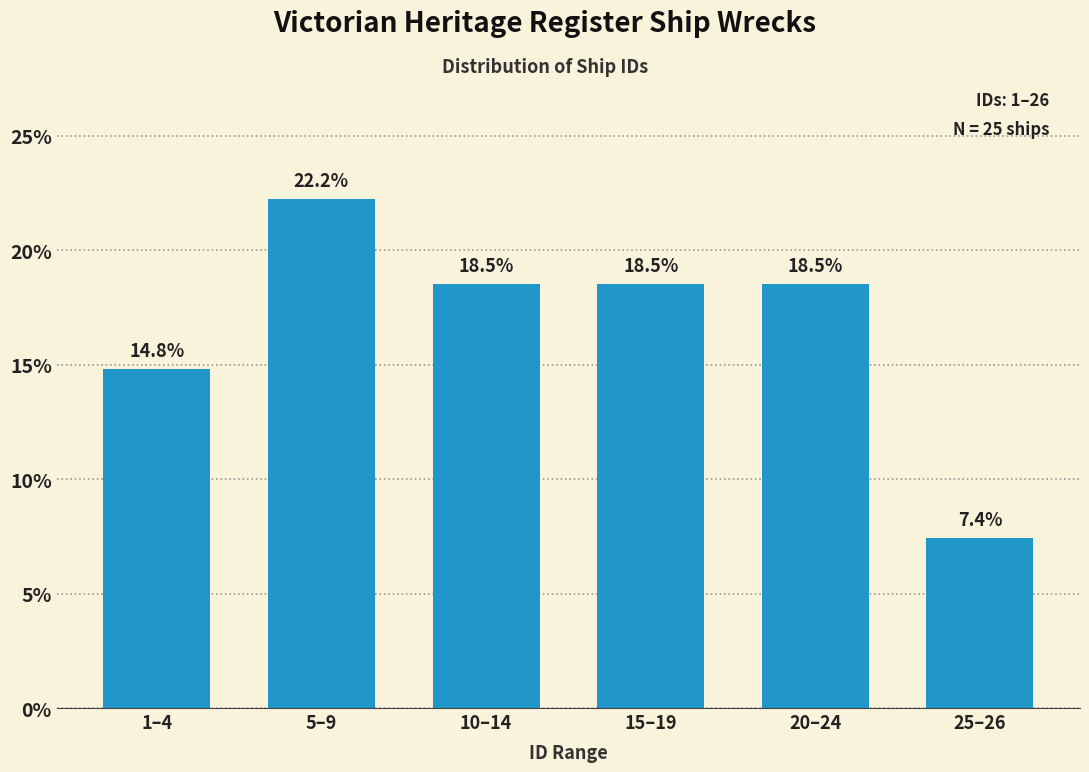

Reading left to right, transcribe all the data shown in this chart.

14.8	22.2	18.5	18.5	18.5	7.4